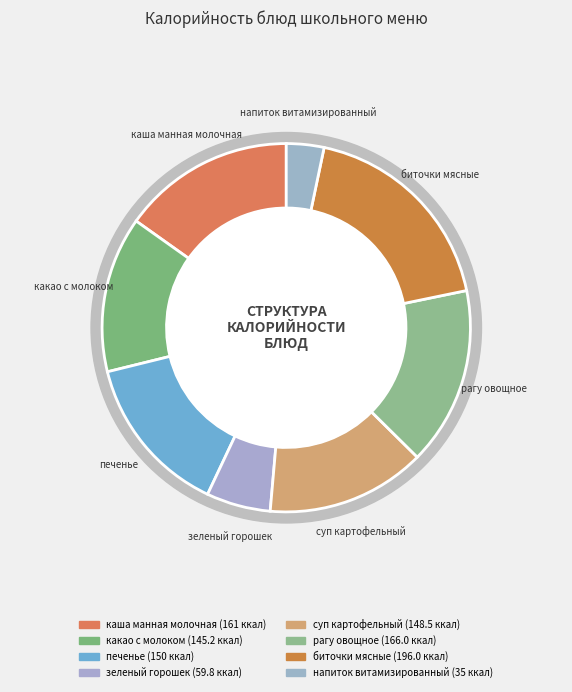

True or false: напиток витамизированный accounts for 3% of the total.

True